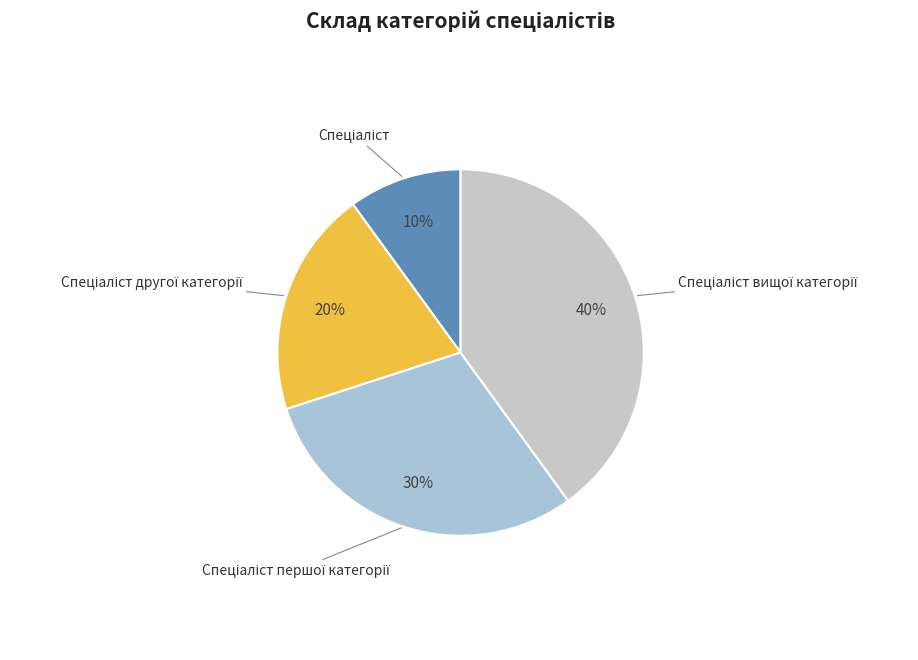

To the nearest percent, what is the average slice percentage?

25%